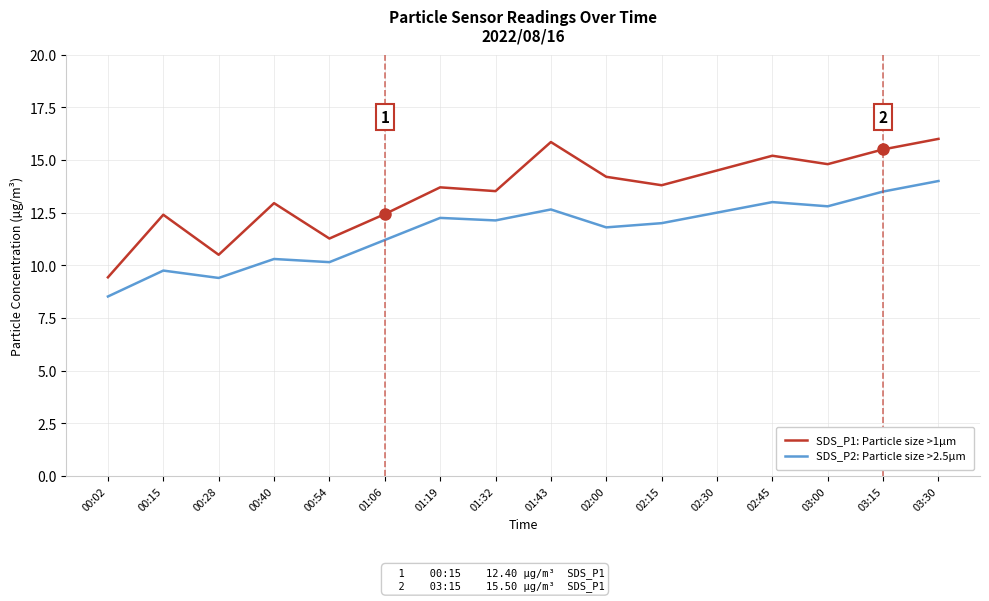

What is the spread (max minus min) of values at 03:30?

2.0